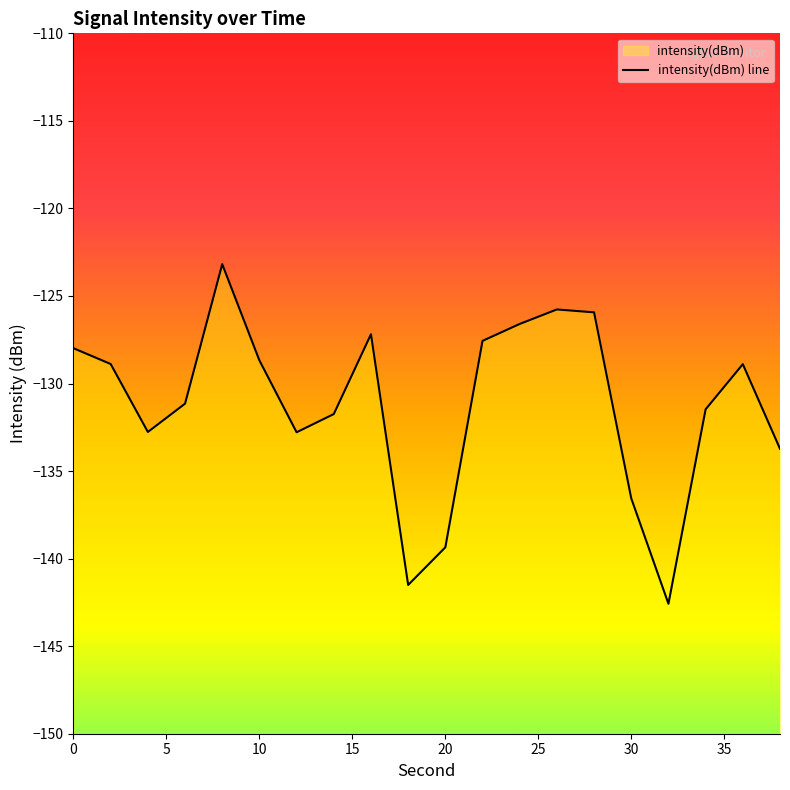

Reading right to left, extract all data points from this chart.

-133.7	-128.9	-131.5	-142.6	-136.6	-125.9	-125.8	-126.6	-127.6	-139.4	-141.5	-127.2	-131.7	-132.8	-128.7	-123.2	-131.1	-132.8	-128.9	-128.0